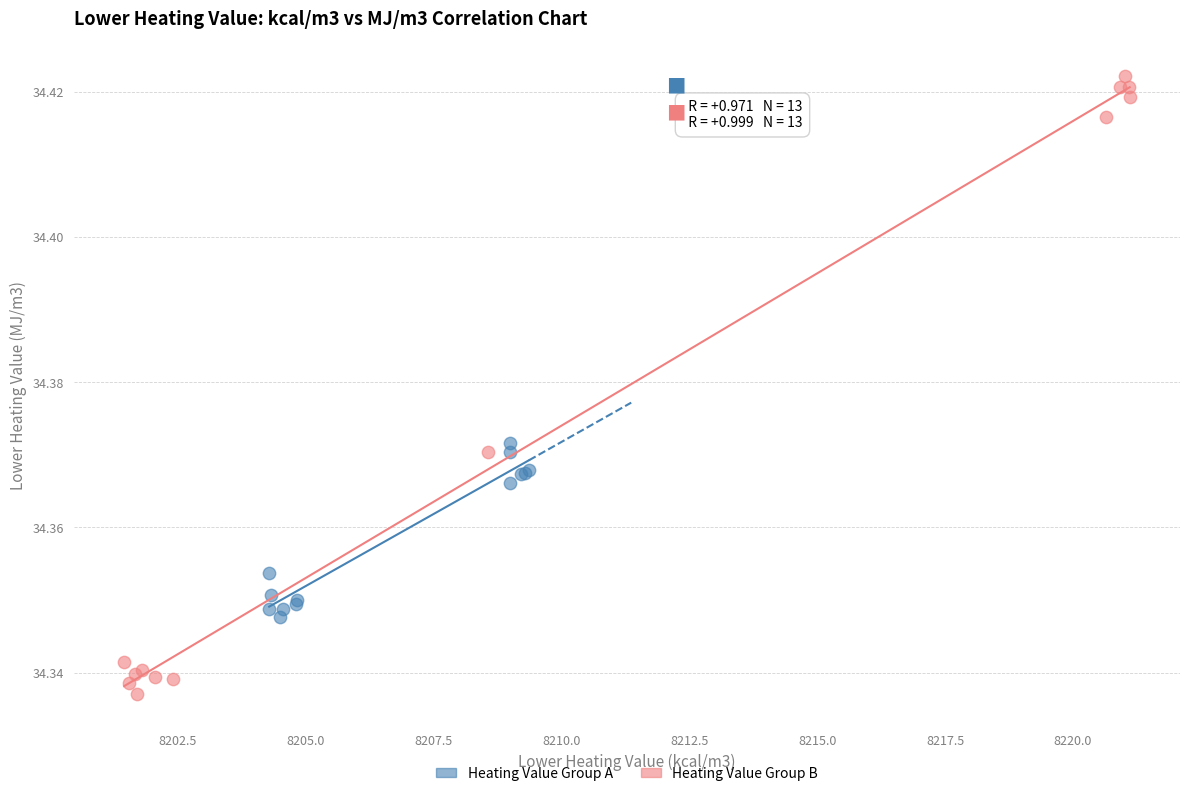

Which series contains the highest Y value?

Heating Value Group B